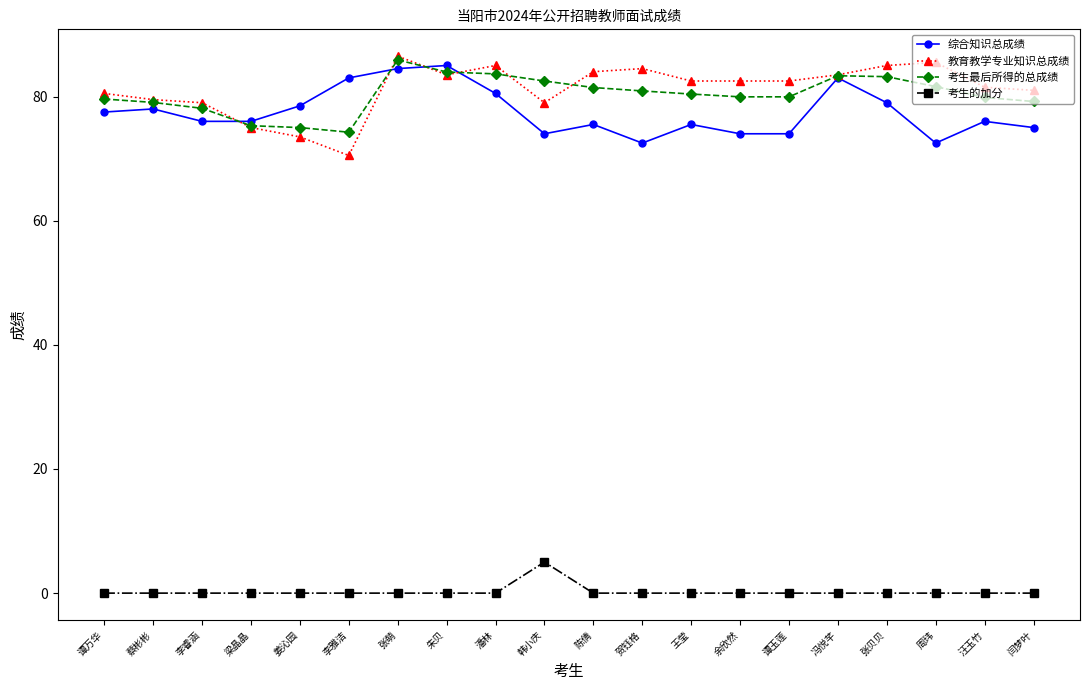

Between 姜沁园 and 潘林, which series saw the biggest shift?

教育教学专业知识总成绩